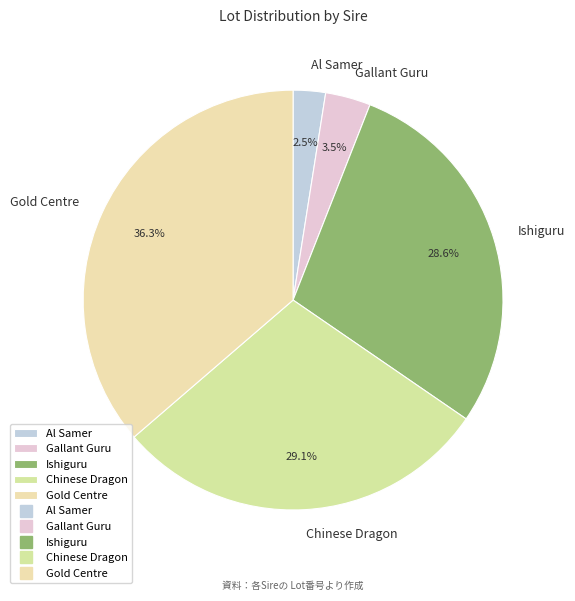

Which category has the smallest portion of the pie?

Al Samer